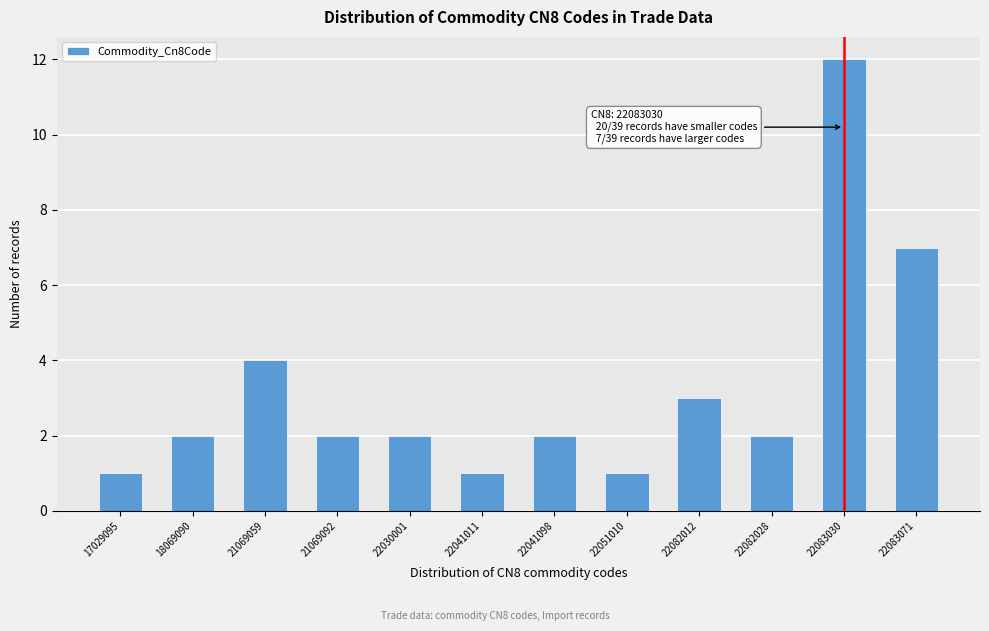

Reading right to left, what are all the values shown in this chart?

7	12	2	3	1	2	1	2	2	4	2	1